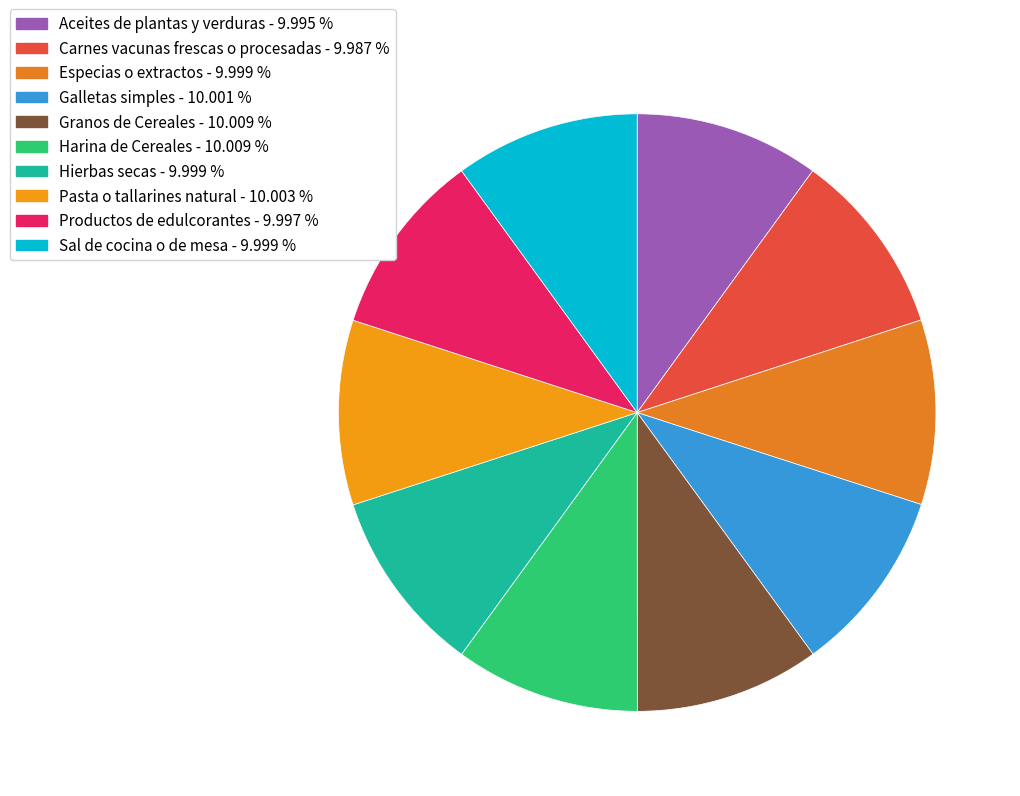

What percentage is the Carnes vacunas frescas o procesadas slice, to the nearest percent?

10%